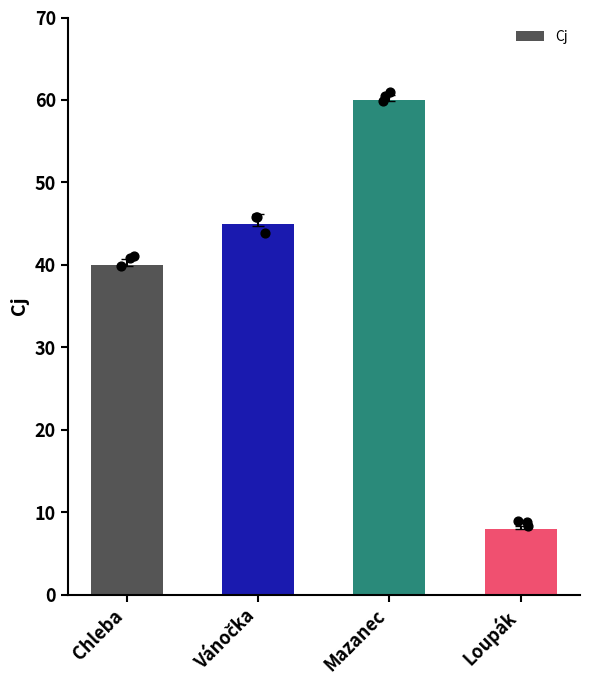

What is the change in value from Vánočka to Loupák?

-37